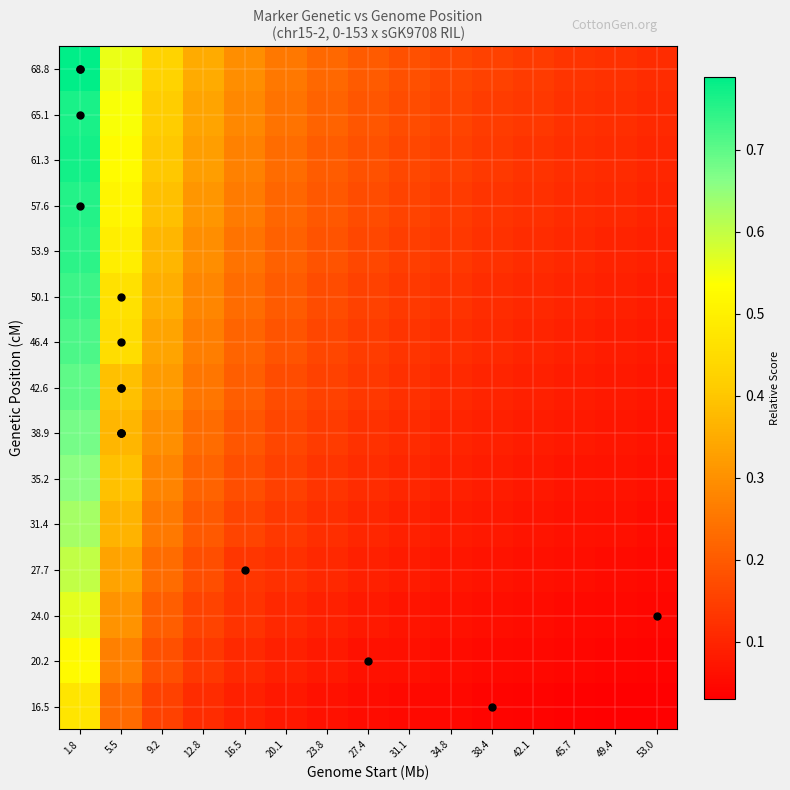

What is the greatest value displayed?

0.8